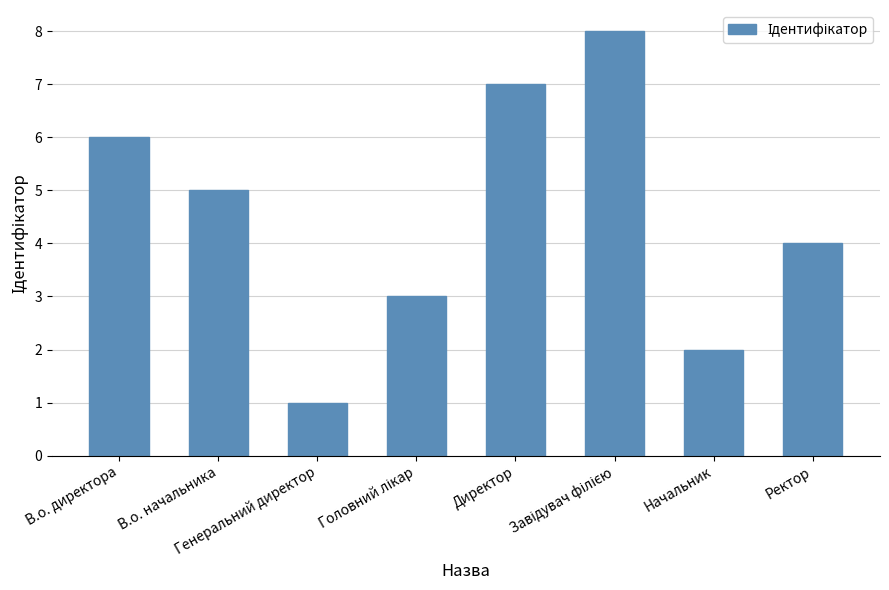

Does the chart contain any negative values?

No